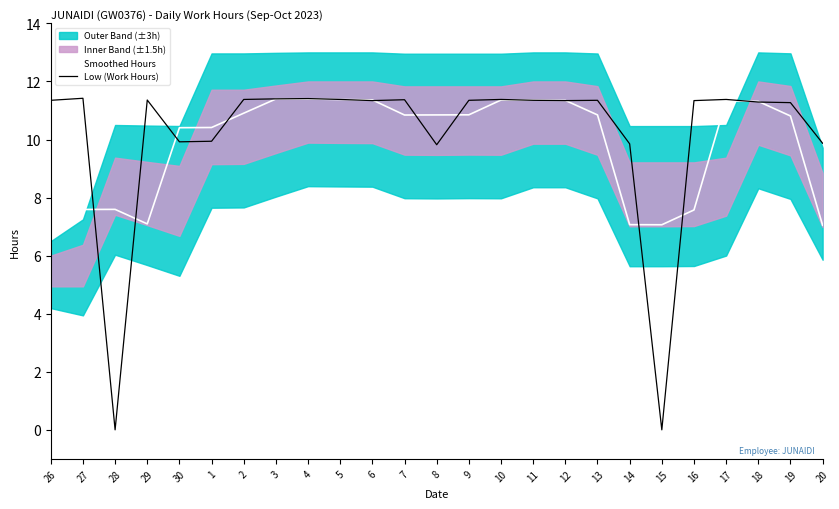

How many positive values does the Low (Work Hours) series have?

23